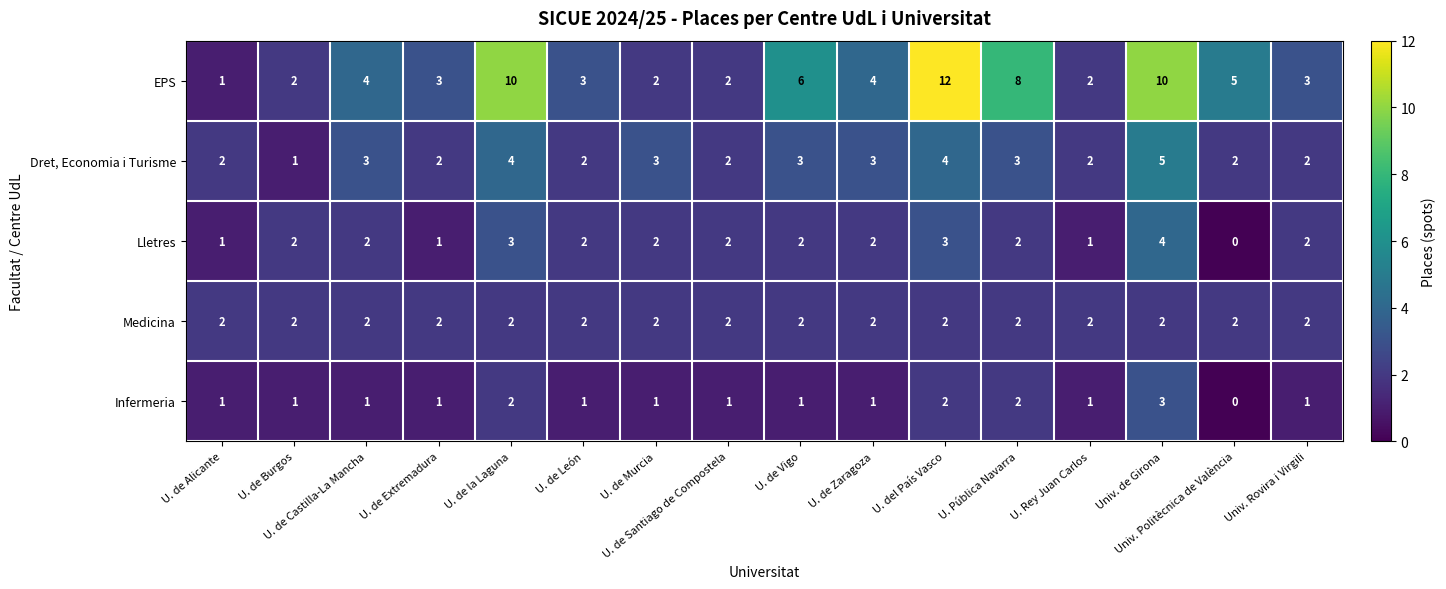

What is the maximum value shown in the chart?

12